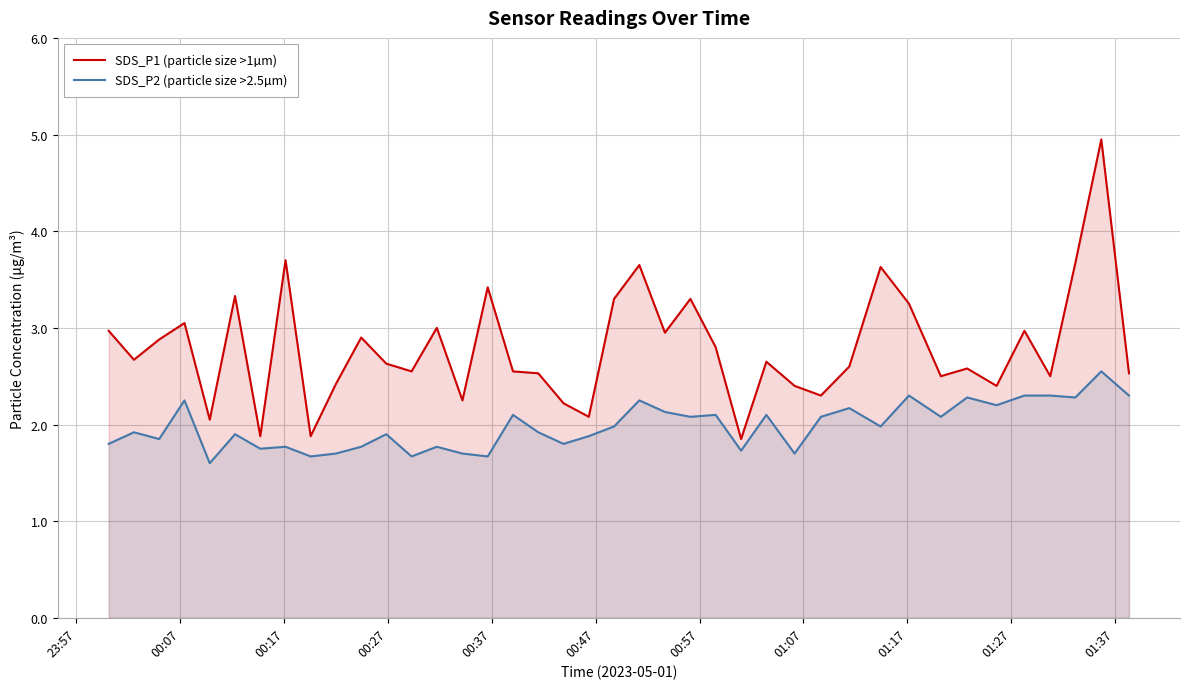

True or false: SDS_P2 (particle size >2.5µm) and SDS_P1 (particle size >1µm) cross at least once.

False